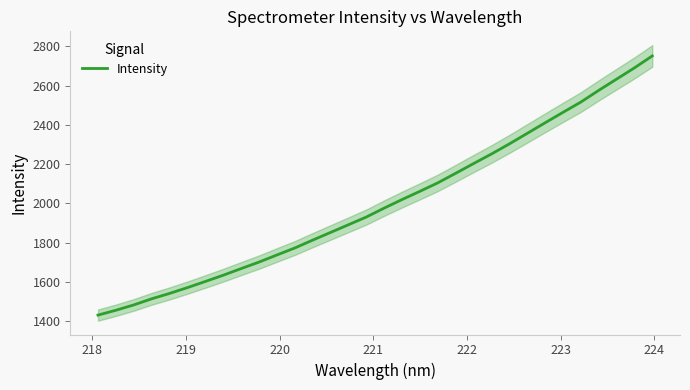

What is the average value?

2002.5